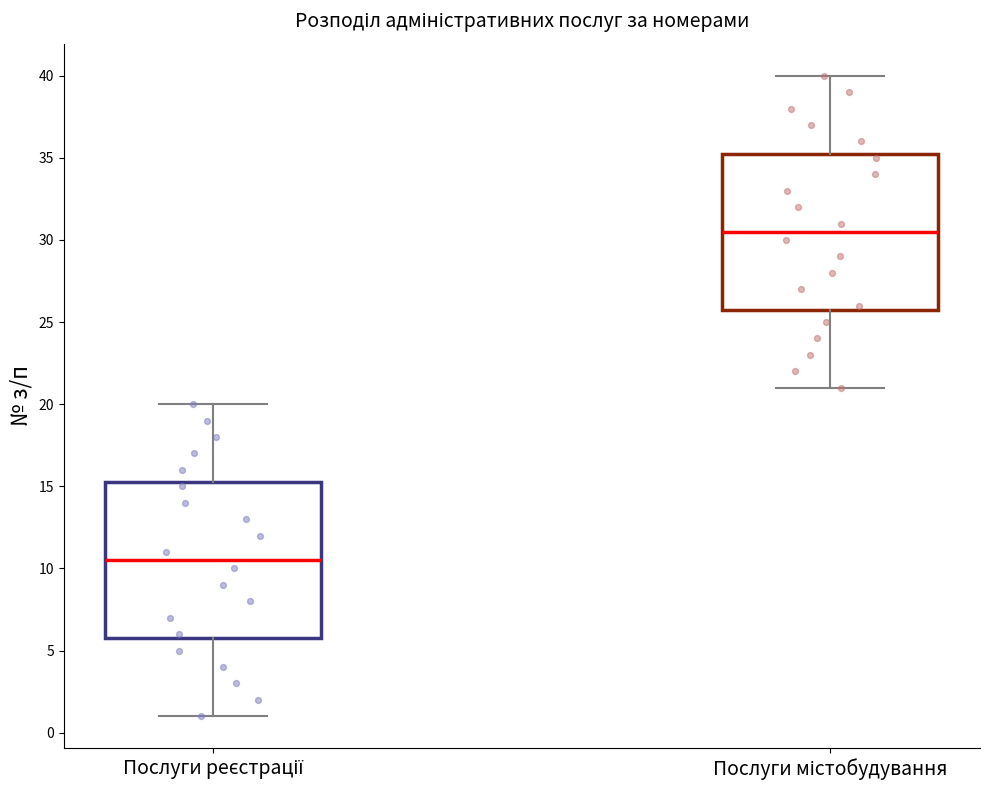

Reading left to right, read every box against the y-axis: the position of its median line, the range the box covers, and the ends of its whiskers. The values are not printed on the chart, so give them approximately, as read against the axis.

Послуги реєстрації: median 10.5, box 6.0 to 15.5, whiskers 1.0 to 20.0
Послуги містобудування: median 30.5, box 26.0 to 35.5, whiskers 21.0 to 40.0